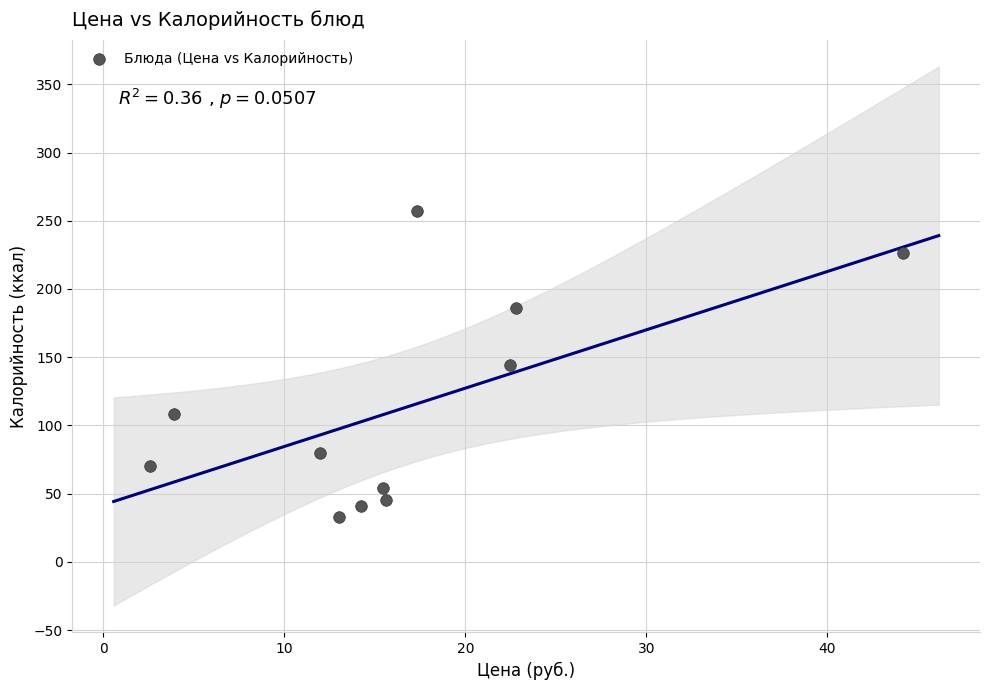

What is the range of Y values (max minus min)?

224